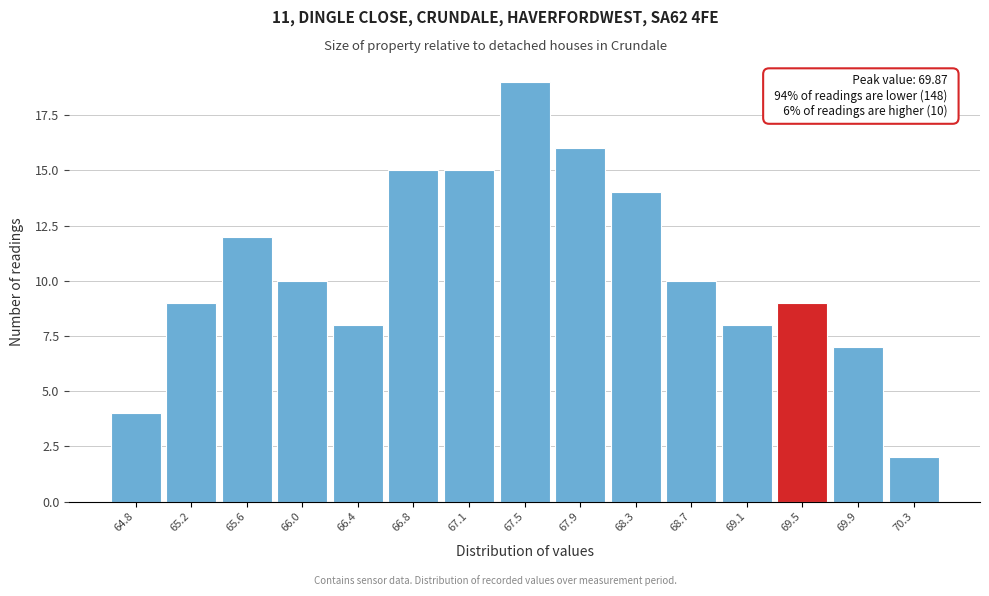

Reading left to right, extract all data points from this chart.

64.8=4	65.2=9	65.6=12	66.0=10	66.4=8	66.8=15	67.1=15	67.5=19	67.9=16	68.3=14	68.7=10	69.1=8	69.5=9	69.9=7	70.3=2